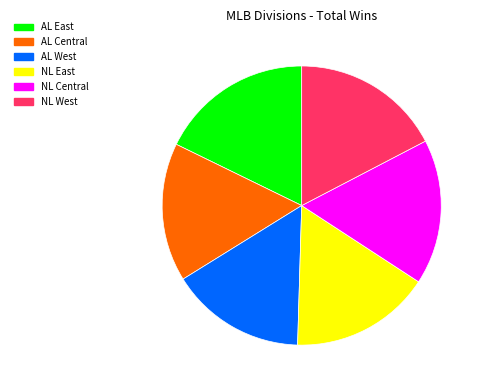

How many segments does this pie chart have?

6